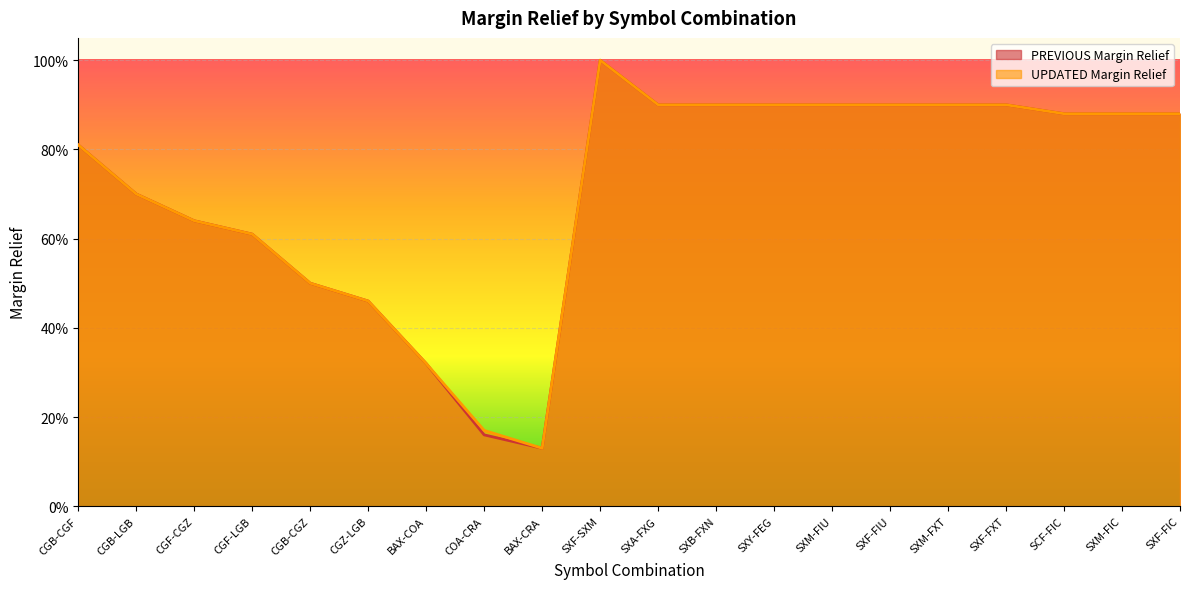

What is the highest value of the UPDATED Margin Relief series?

1.0